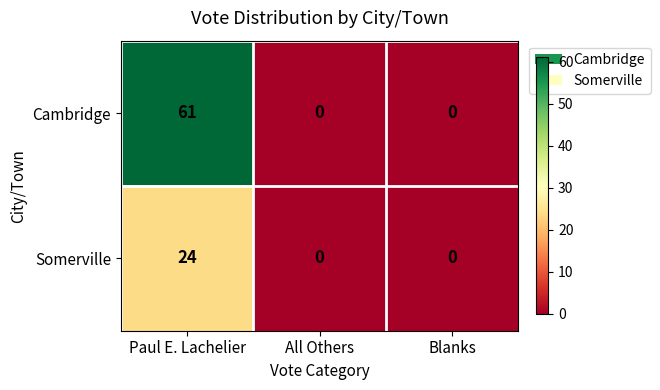

At how many categories does at least one series exceed 36?

1